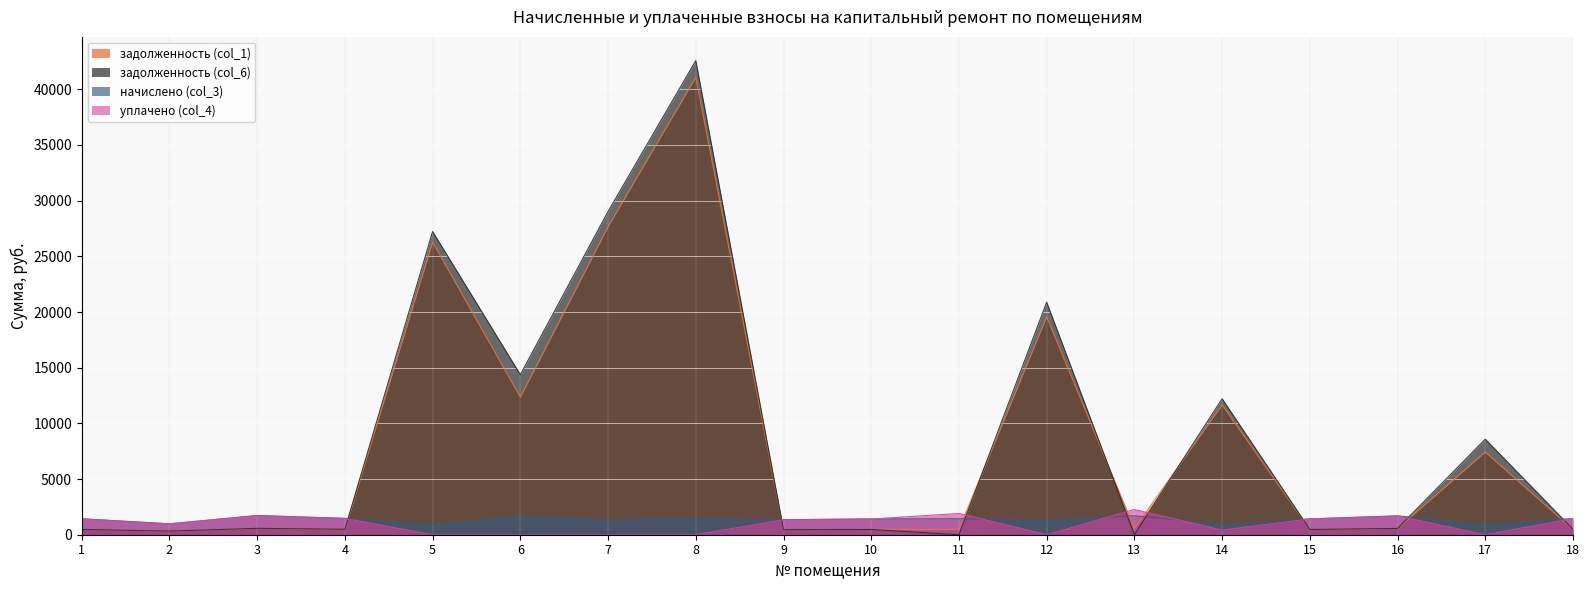

What is the difference between the maximum and minimum values in the уплачено (col_4) series?

2265.3